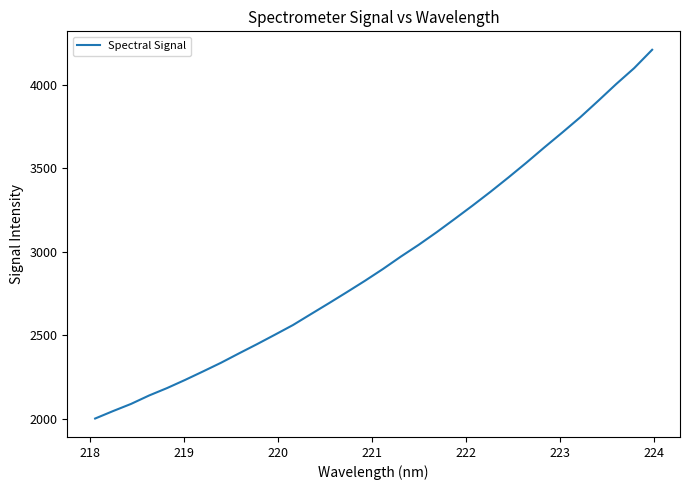

True or false: the data has more than 2 interior local peaks.

False